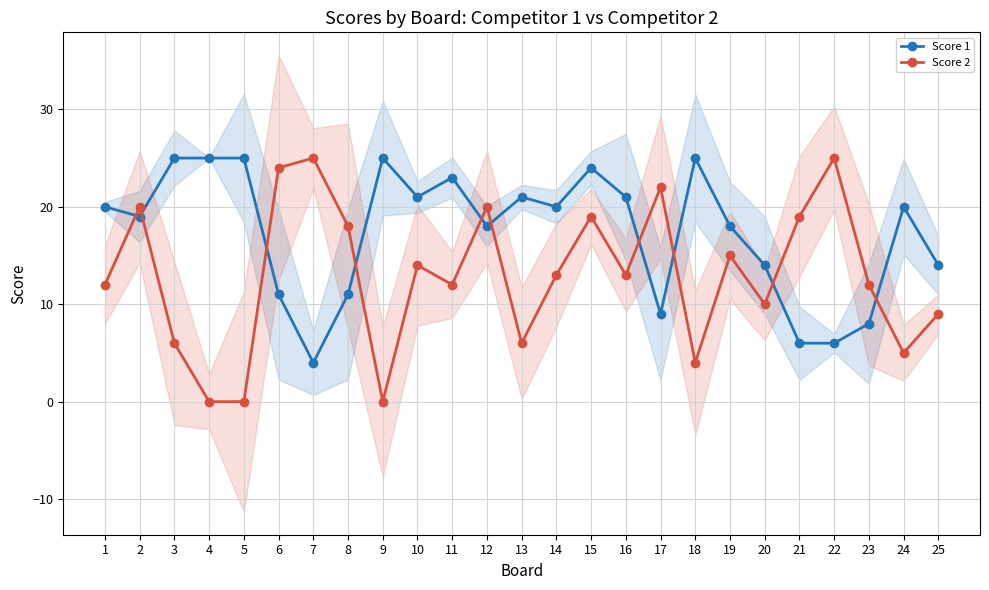

Rank the categories by Score 1 value from highest to lowest.

3, 4, 5, 9, 18, 15, 11, 10, 13, 16, 1, 14, 24, 2, 12, 19, 20, 25, 6, 8, 17, 23, 21, 22, 7